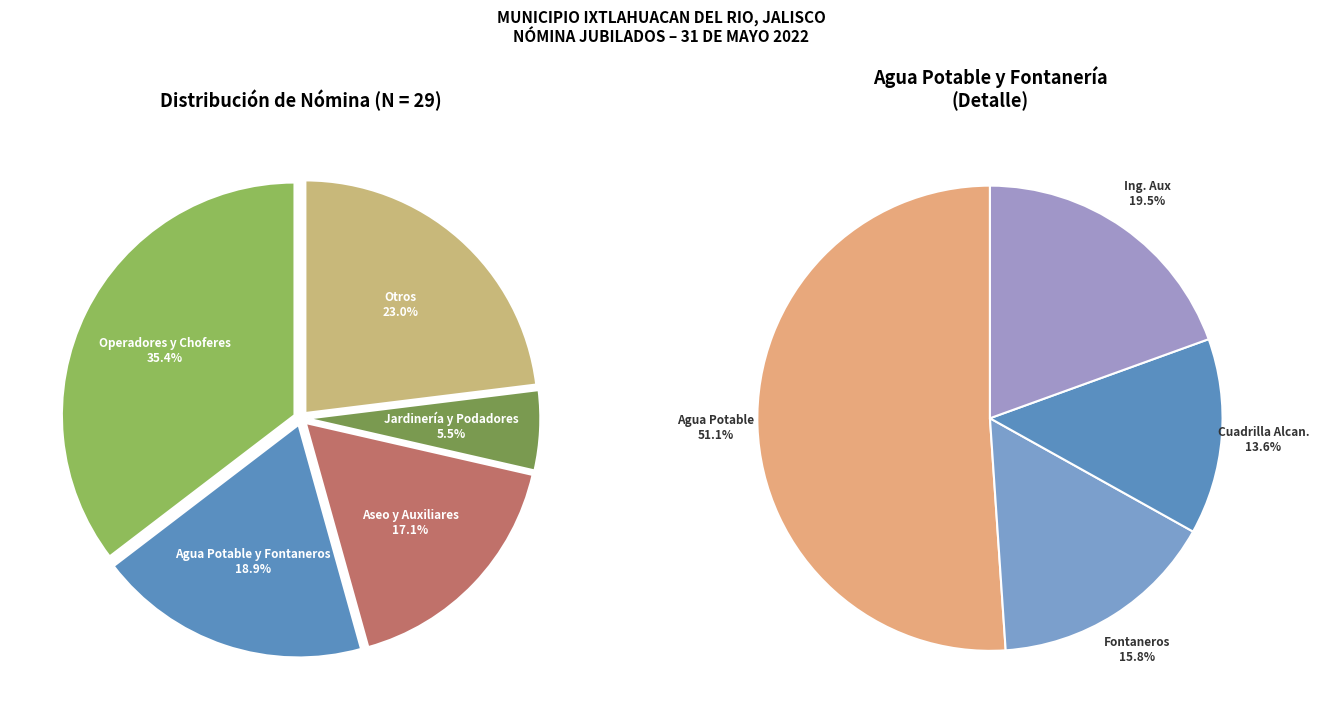

What is the largest slice in the pie chart?

AGUA POTABLE 3